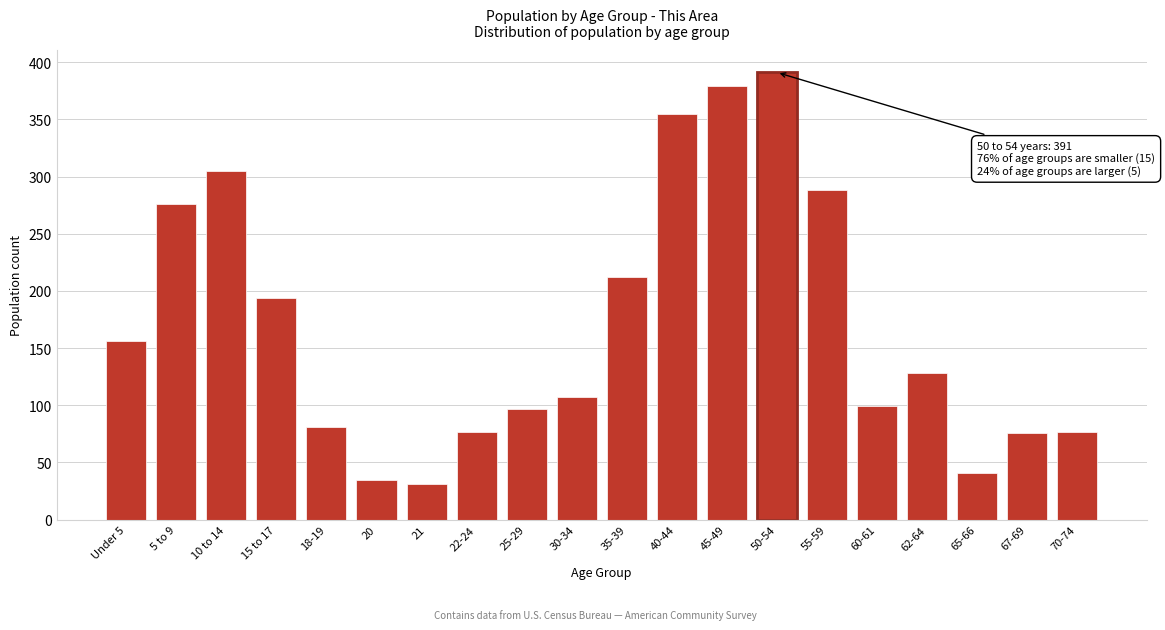

The chart shows a value of 128 at 62-64. True or false?

True